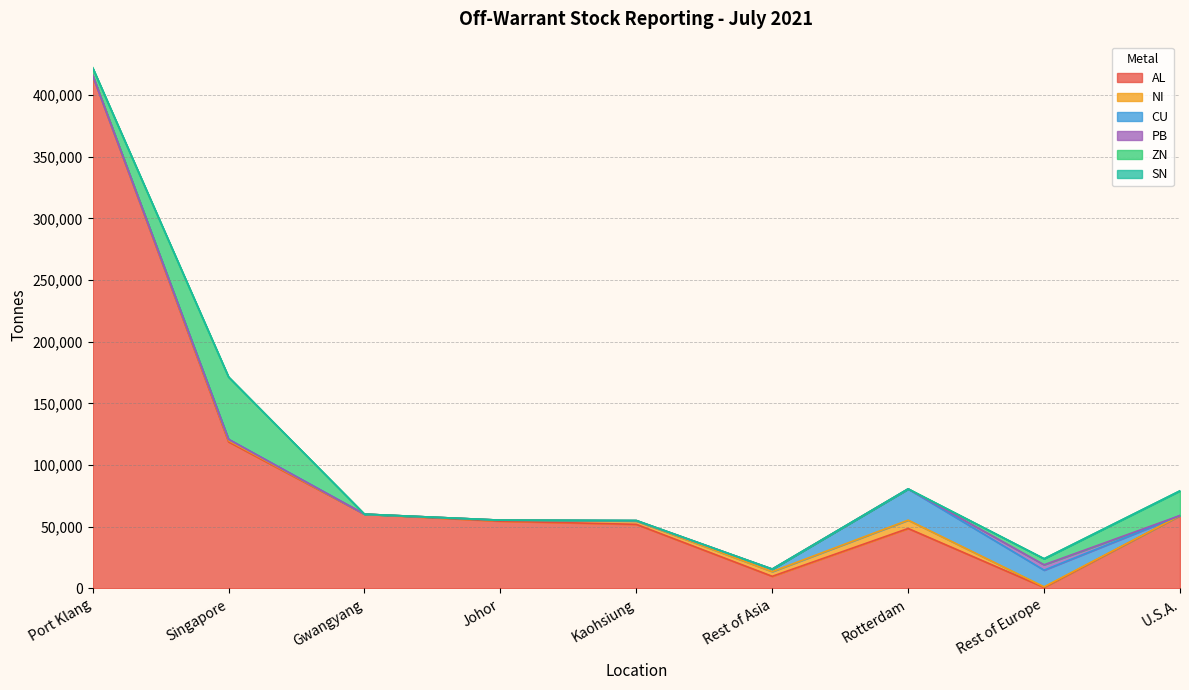

Where is the first local maximum for PB?

Kaohsiung